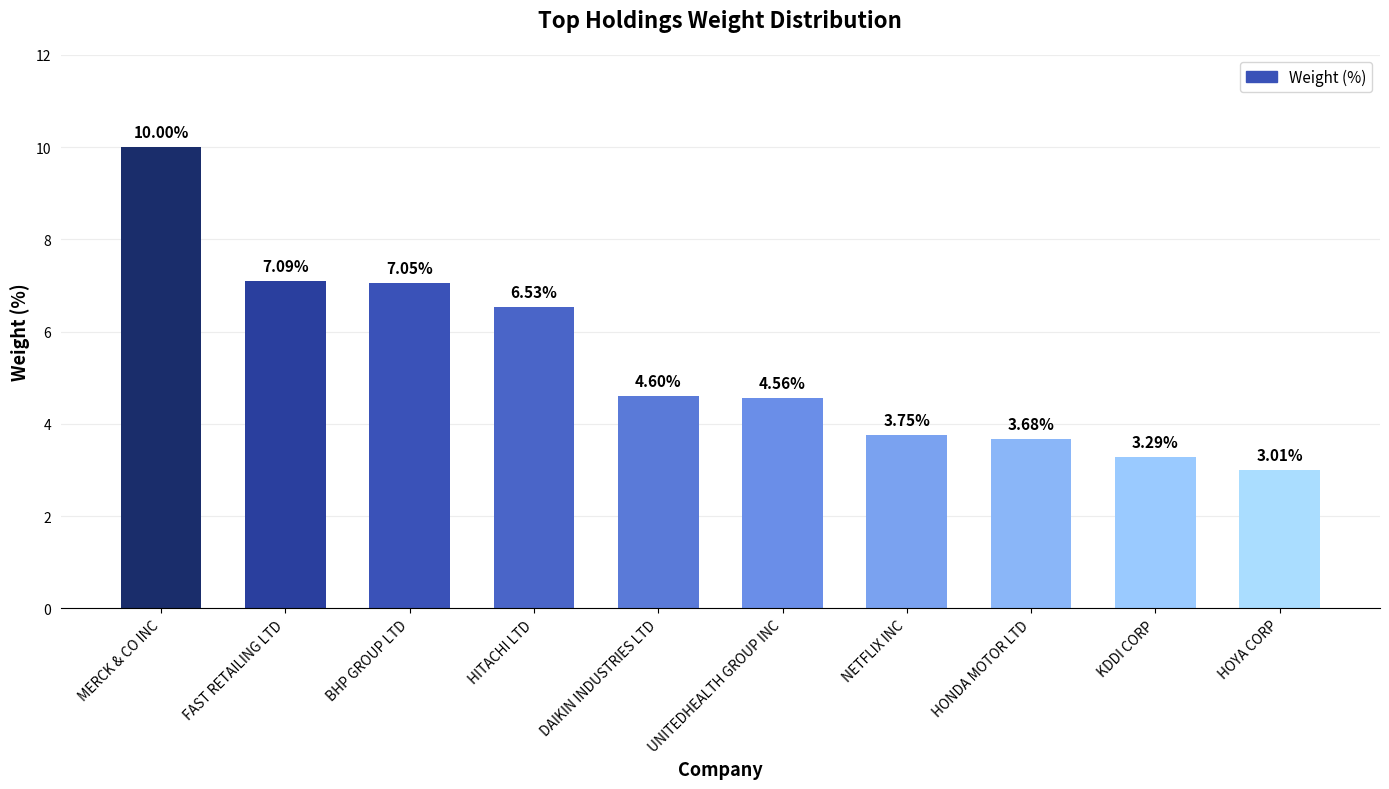

What is the minimum value shown in the chart?

3.0